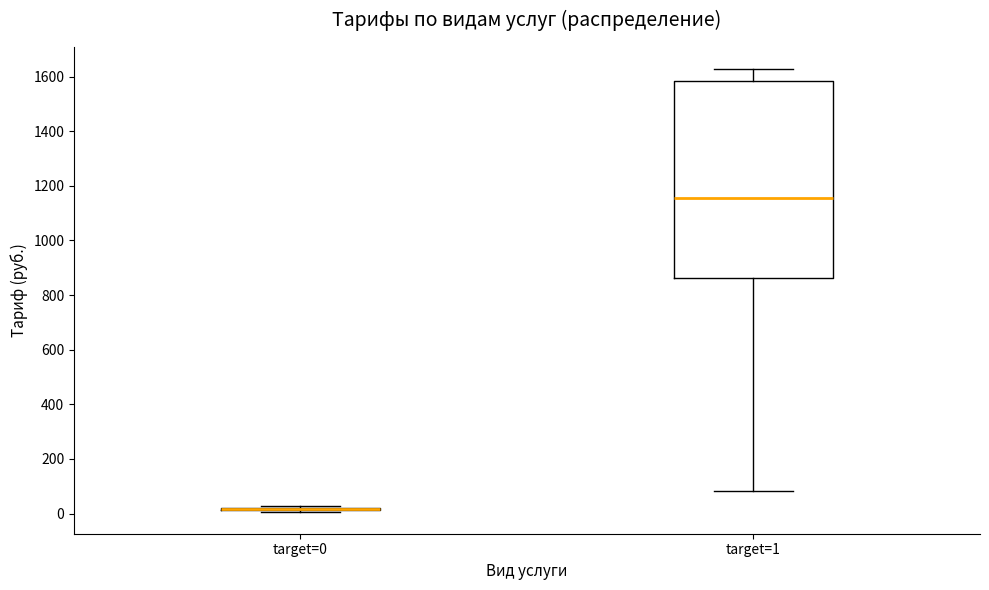

Where is the lower edge of the box for target=1 on the y-axis? The values are not printed on the chart, so give them approximately, as read against the axis.

860